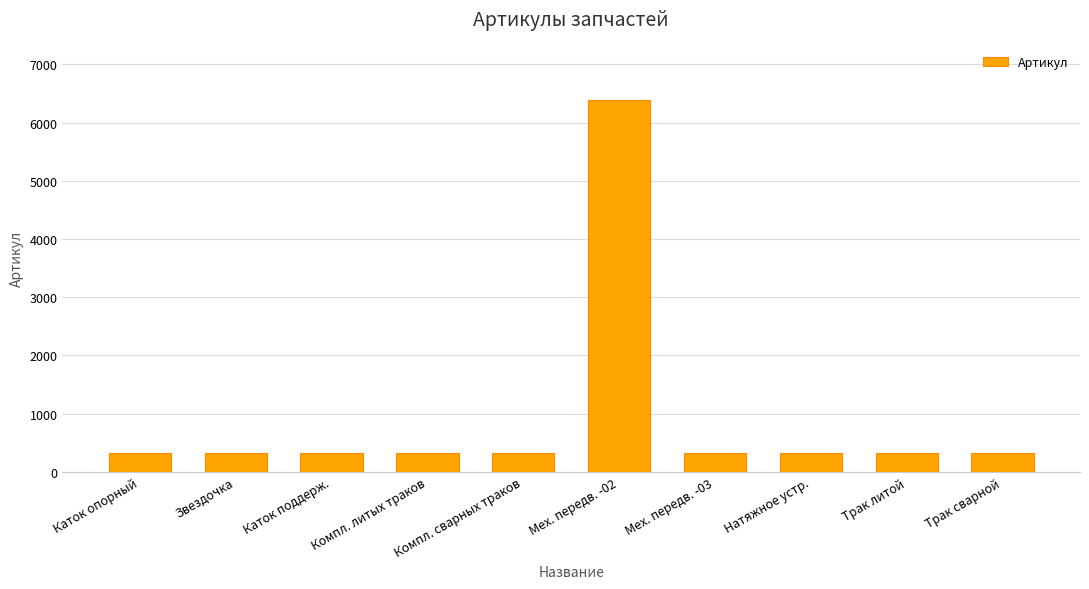

What is the smallest value displayed?

322